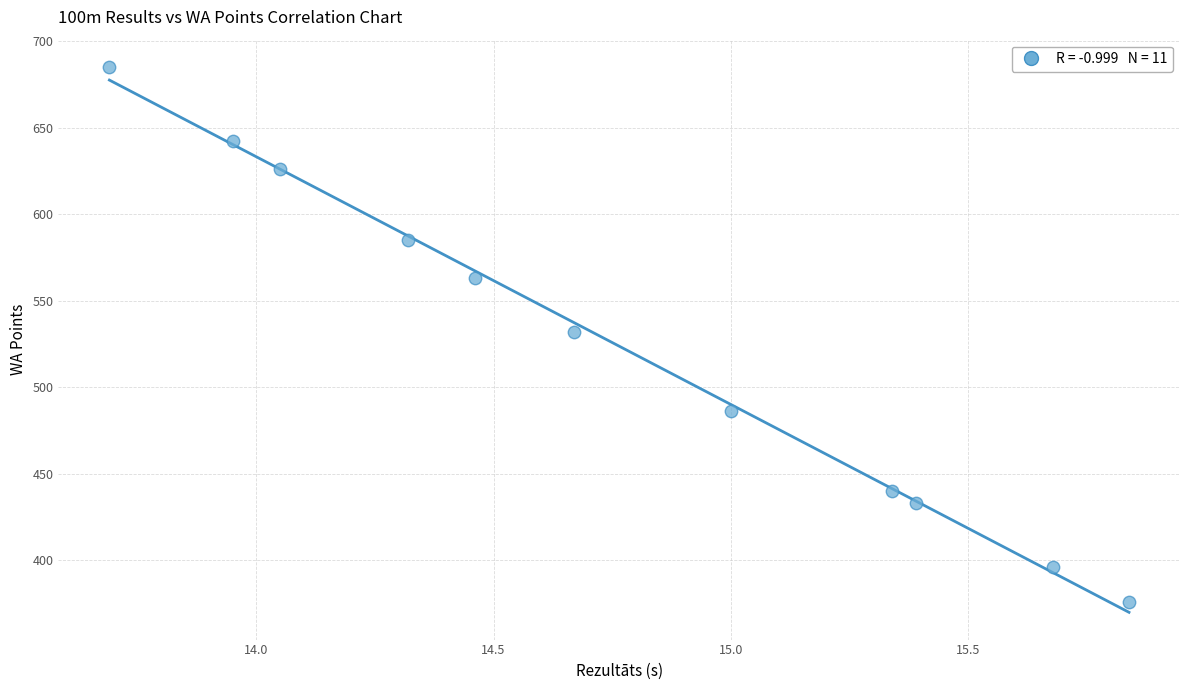

What is the range of Y values (max minus min)?

309